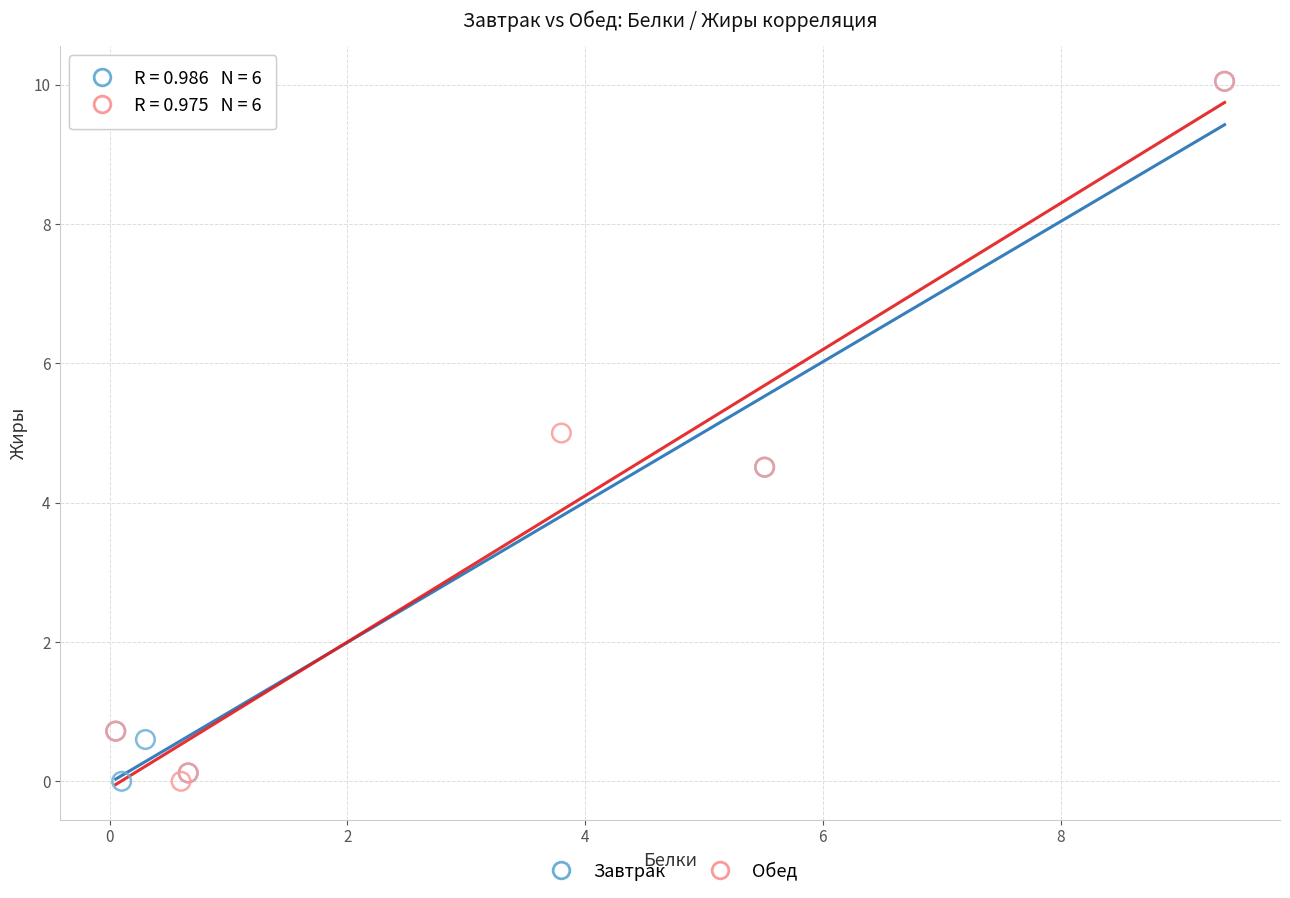

What are all the series names shown in the legend?

Завтрак, Обед